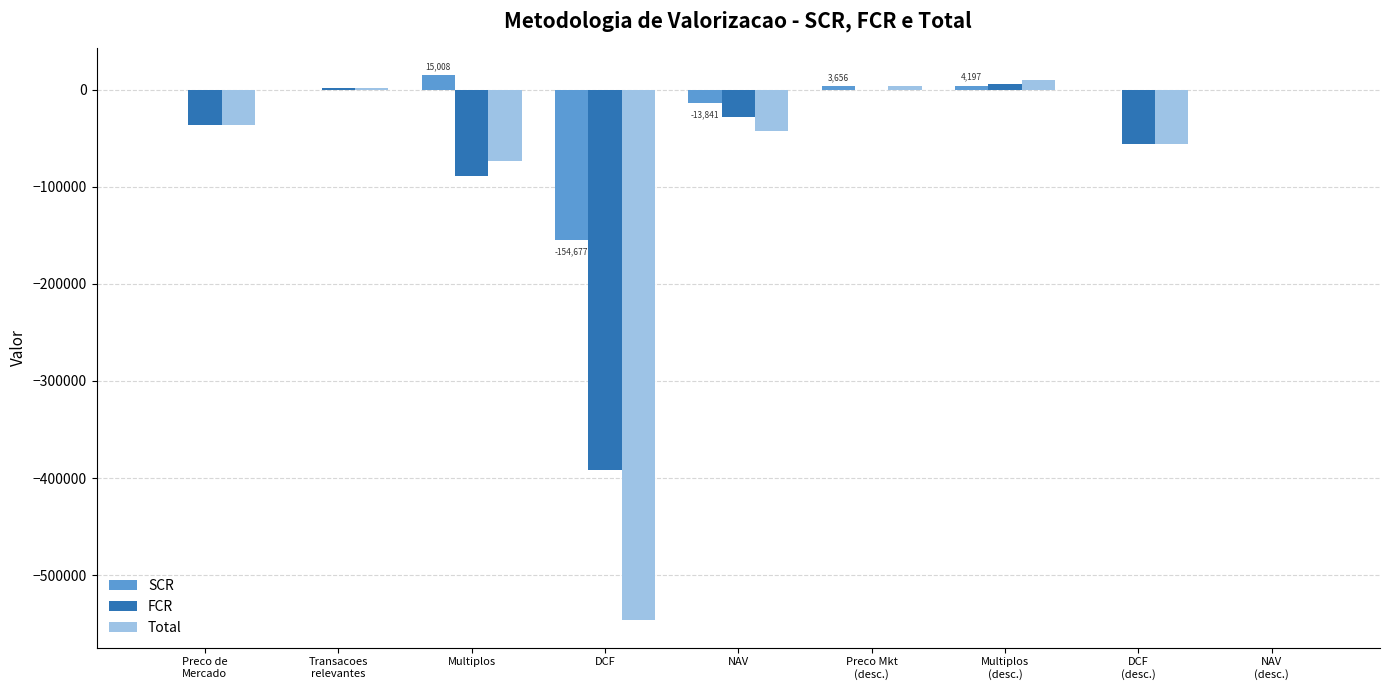

What is the sum of all Total values?

-738546.0